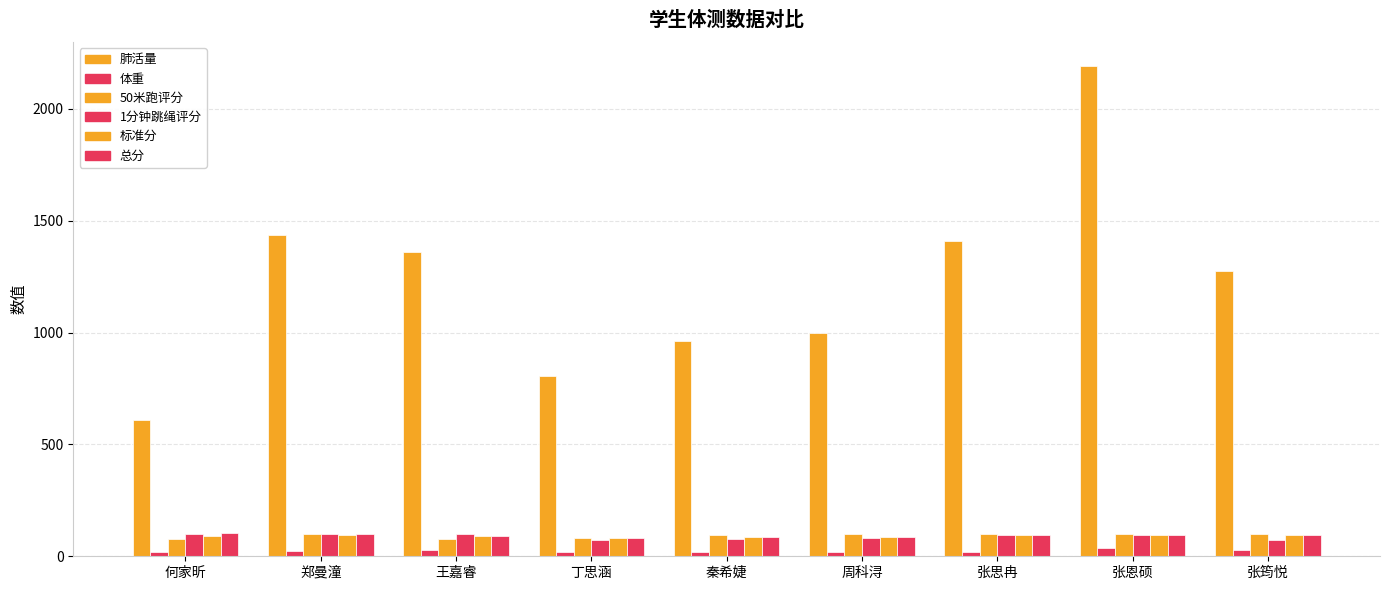

What is the label of the 6th bar from the right?

丁思涵